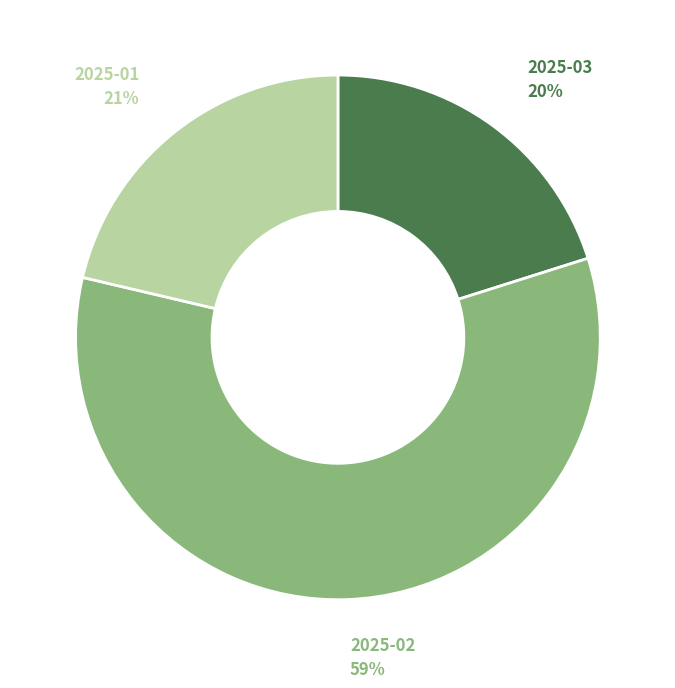

Which has a higher value, 2025-02 or 2025-01?

2025-02